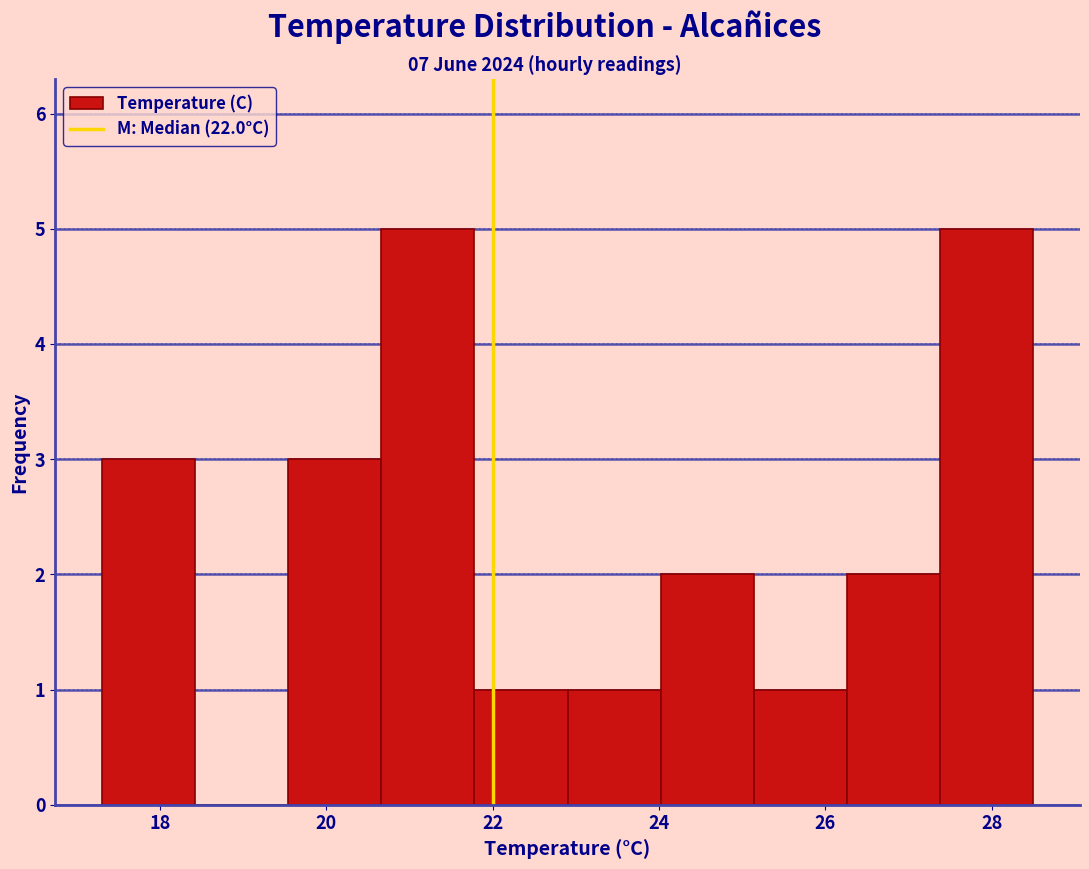

Reading left to right, list every bar in this chart as the range it spans on the x-axis followed by its height. Neither the bar edges nor the heights are printed on the chart, so give them approximately, as read against the axes.

17.30 to 18.42: 3
18.42 to 19.54: 0
19.54 to 20.66: 3
20.66 to 21.78: 5
21.78 to 22.90: 1
22.90 to 24.02: 1
24.02 to 25.14: 2
25.14 to 26.26: 1
26.26 to 27.38: 2
27.38 to 28.50: 5